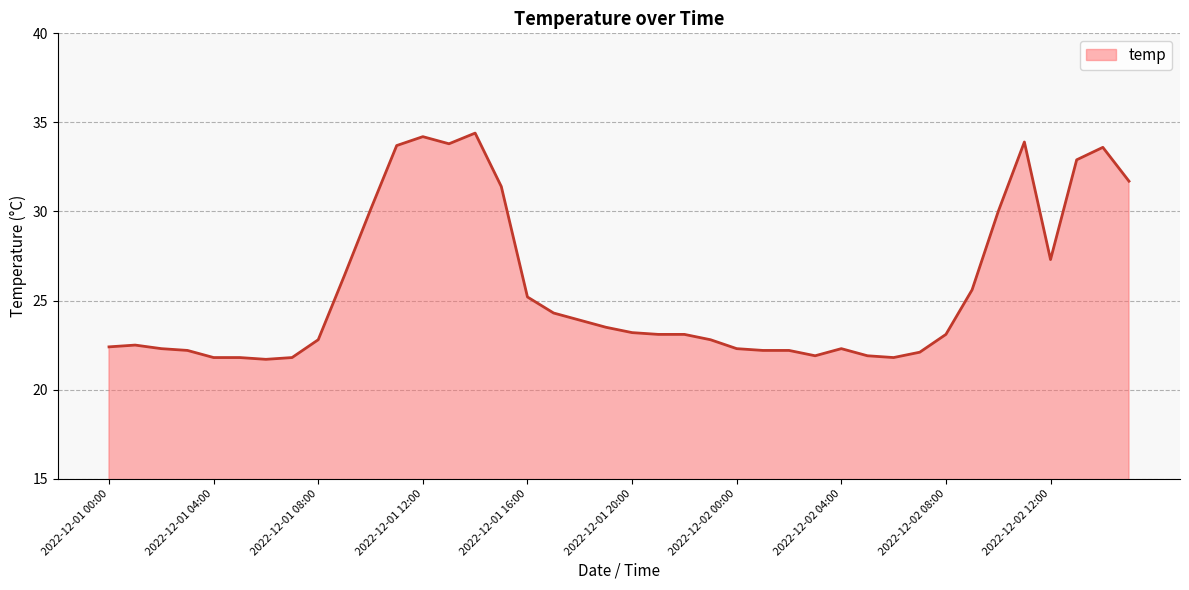

What is the greatest value displayed?

34.4